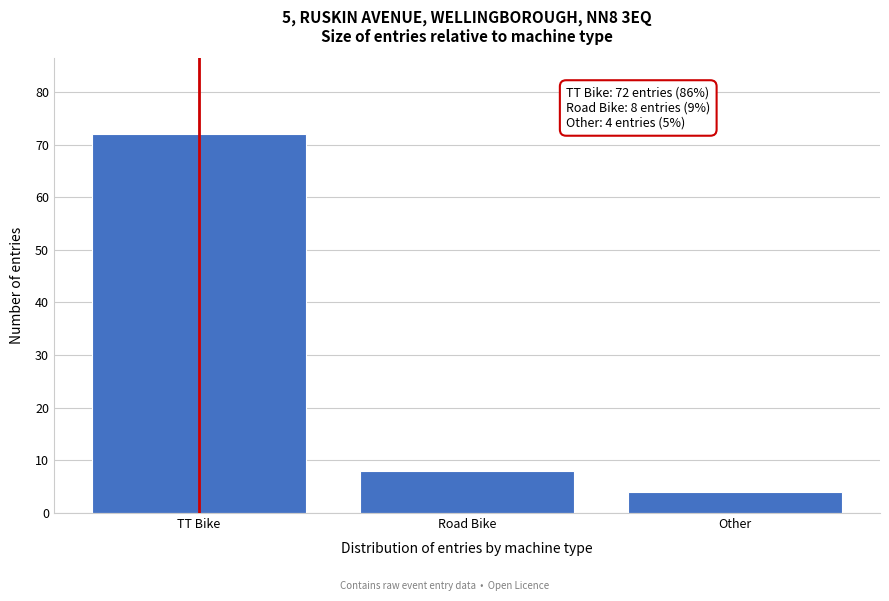

Reading left to right, list all the values displayed in this chart.

TT Bike=72	Road Bike=8	Other=4